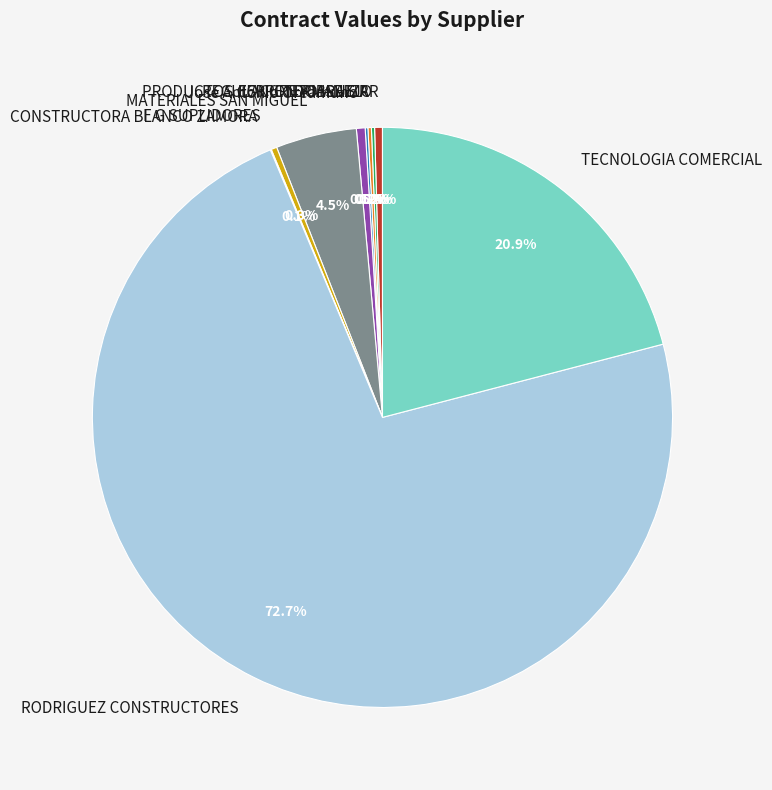

Which slice is the largest?

RODRIGUEZ CONSTRUCTORES